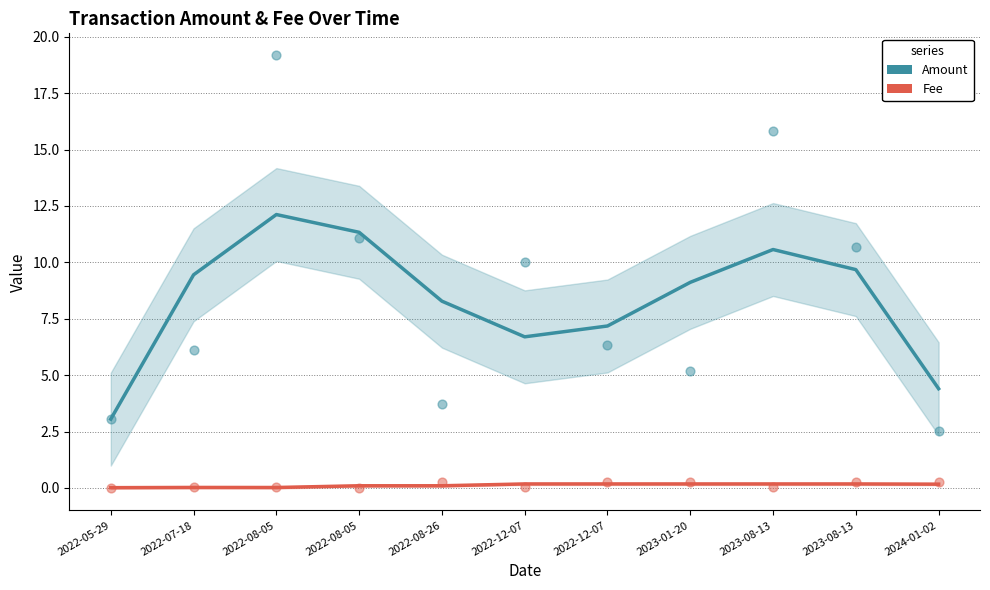

Which series has the largest Y range (max minus min)?

Amount